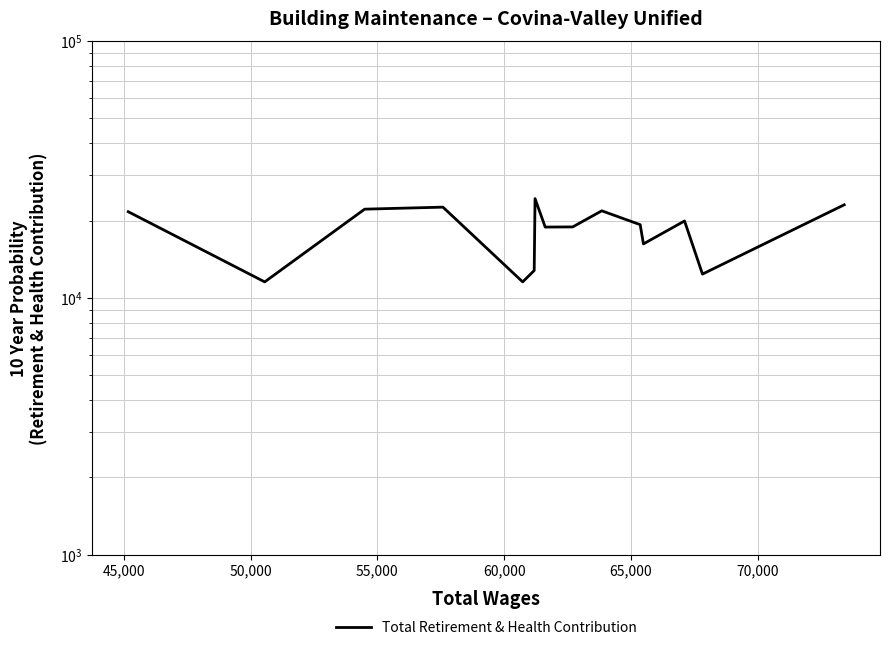

Is this an area chart (filled region under the line)?

No